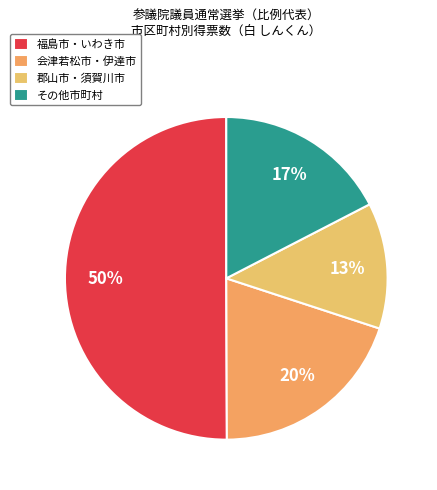

What is the smallest slice in the pie chart?

郡山市・須賀川市